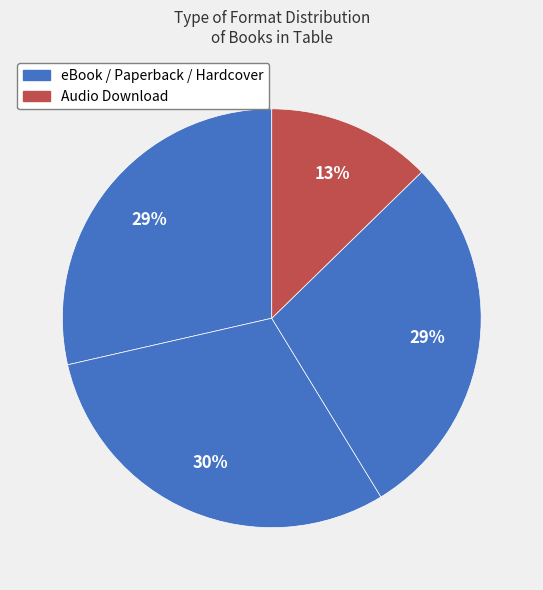

How many segments does this pie chart have?

4